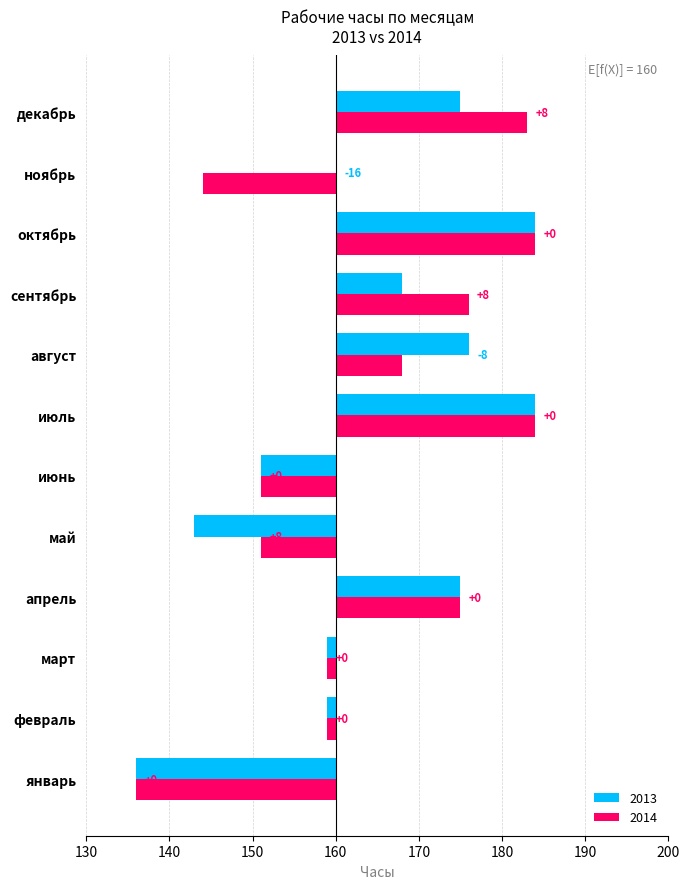

How many values in the 2014 series are below 8?

6